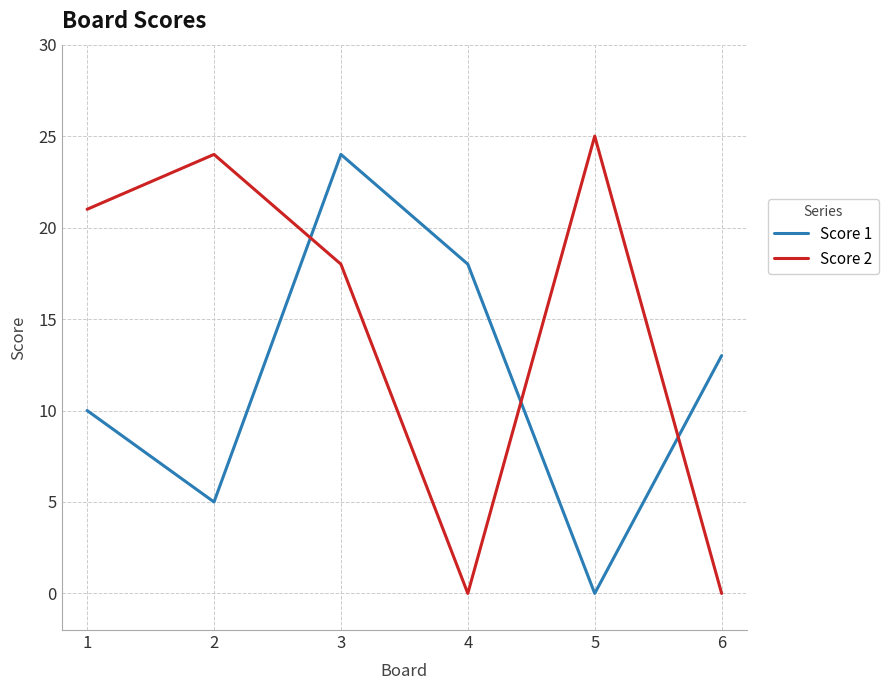

How many series are shown in this chart?

2